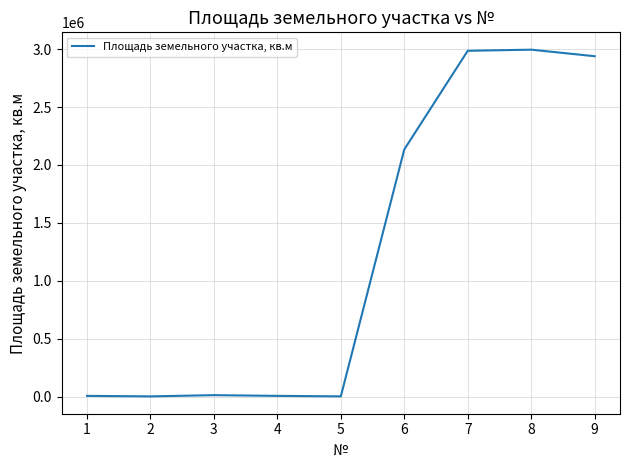

What is the change in value from 6 to 9?

+804808